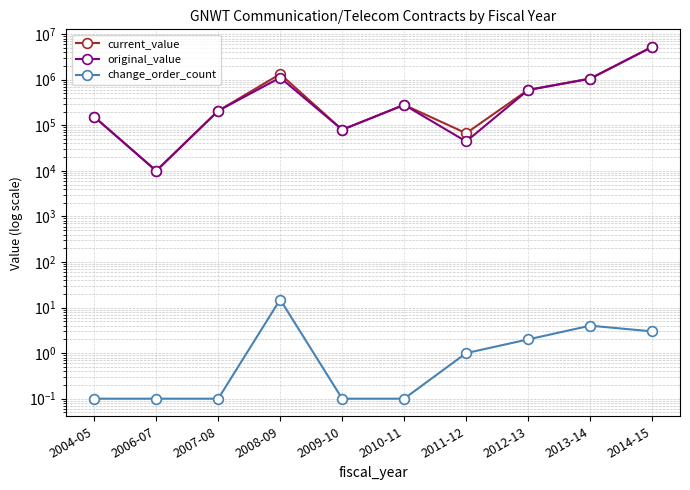

What are all the series names shown in the legend?

current_value, original_value, change_order_count